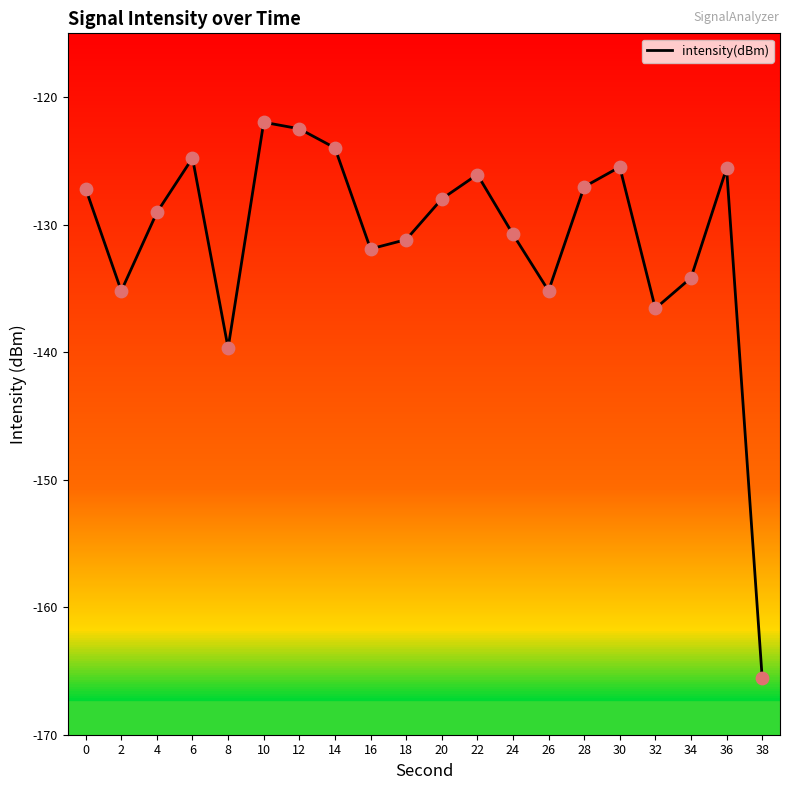

What is the change in value from 2 to 6?

+10.4